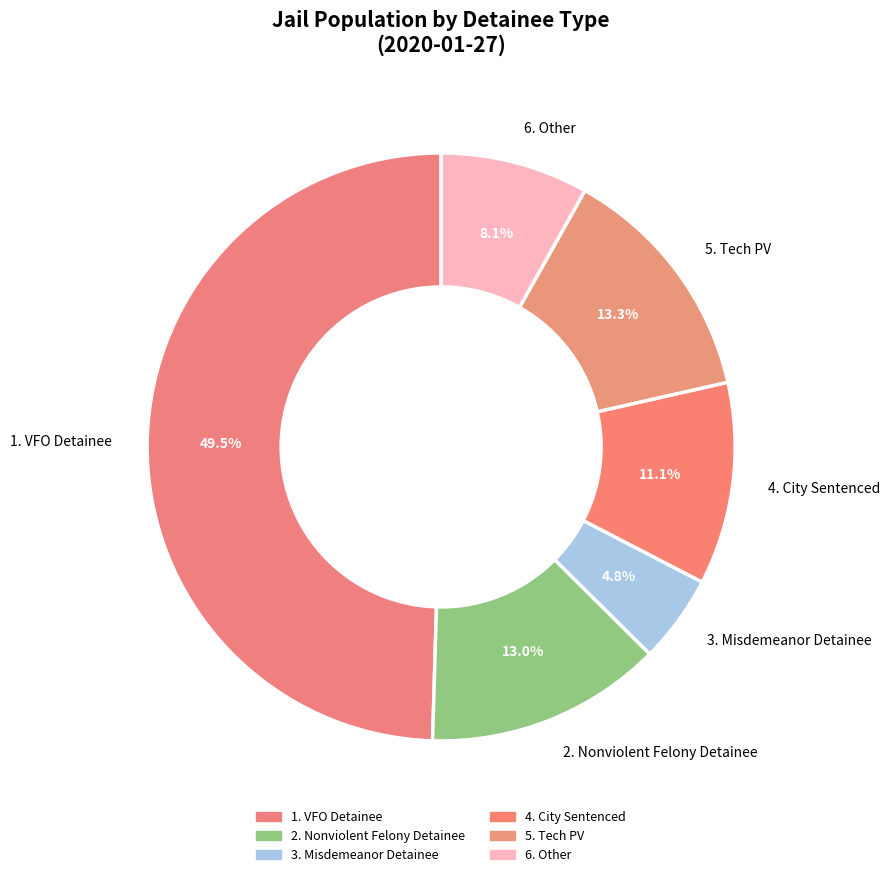

Does 5. Tech PV account for over 50% of the chart?

No